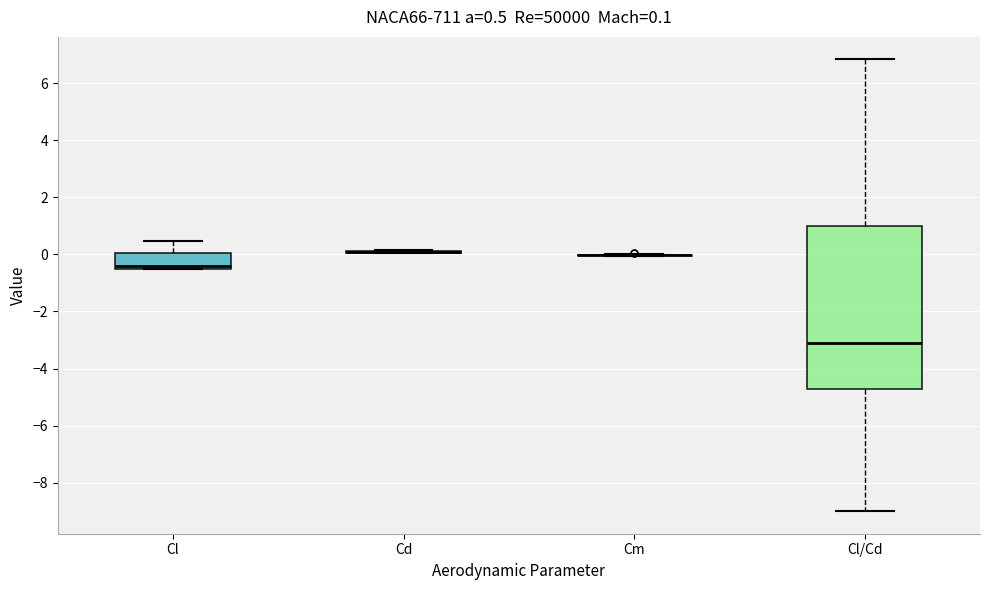

Which box is the tallest, from its lower edge to its upper edge?

Cl/Cd